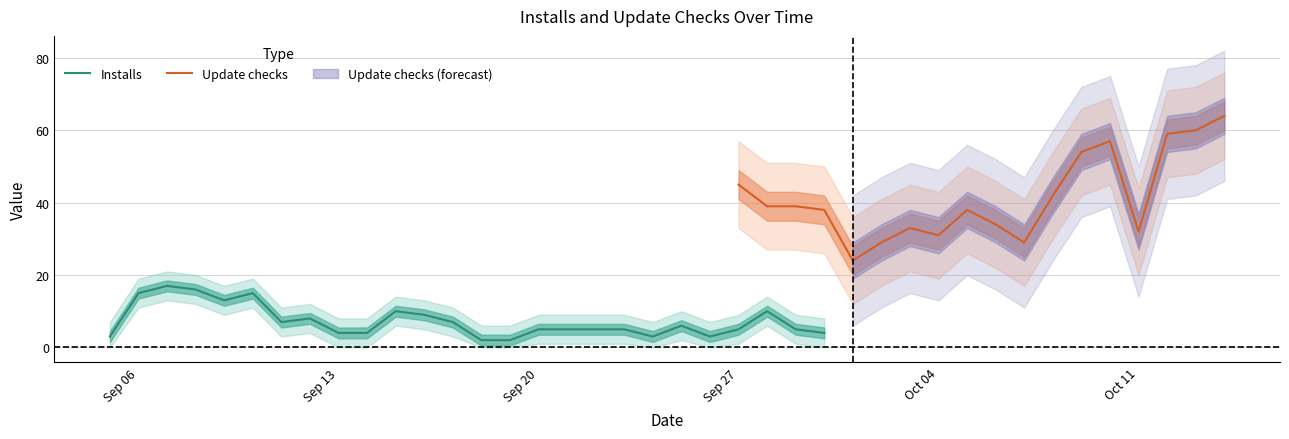

After their last crossing, which series has the higher values: Update checks or Installs?

Update checks